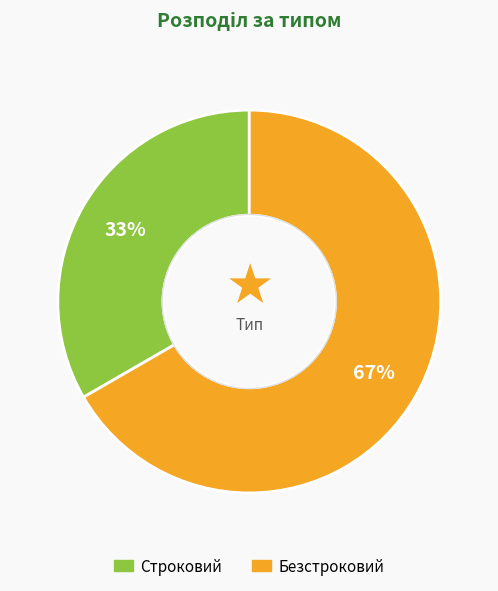

To the nearest percent, what is the combined percentage of Строковий and Безстроковий?

100%